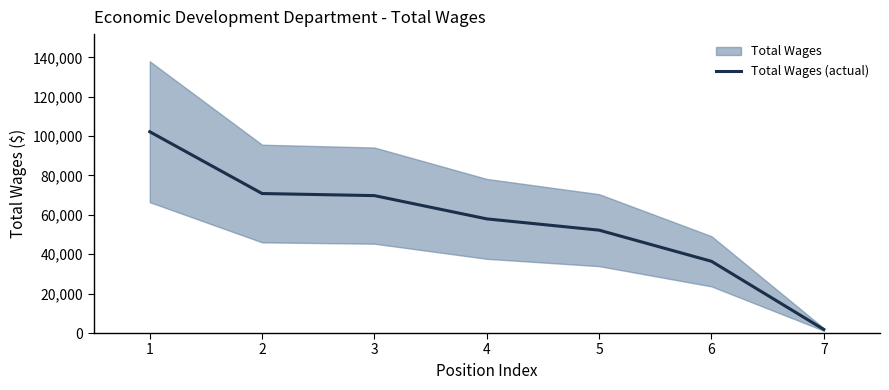

How many lines are shown in the chart?

1